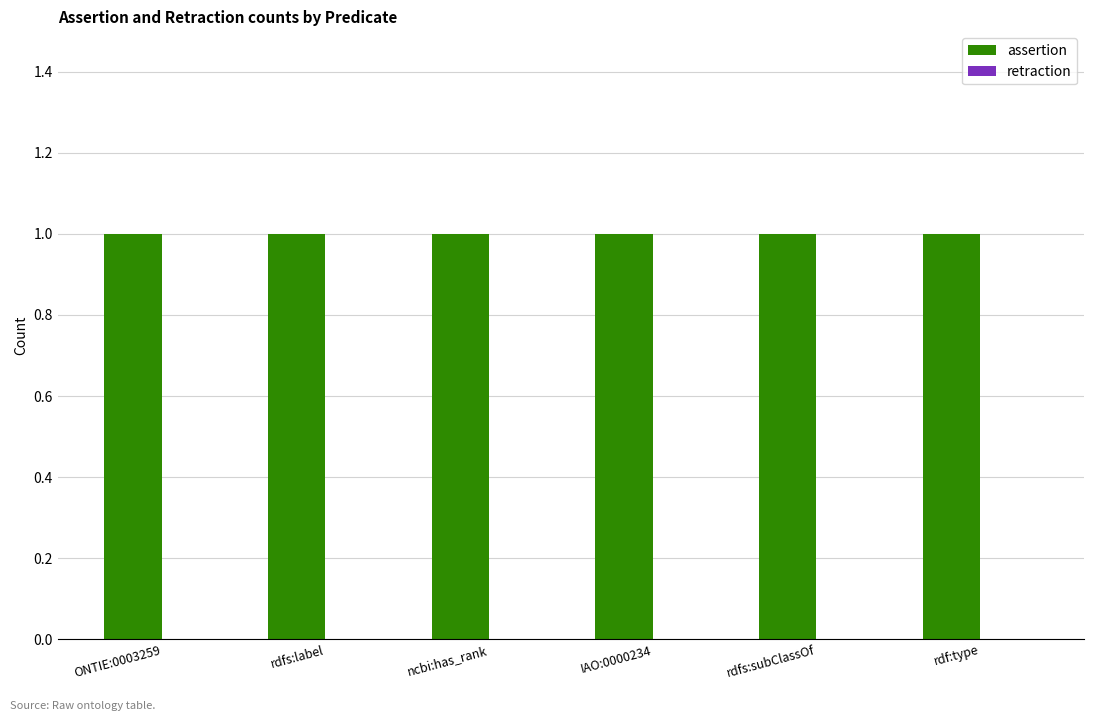

How many groups of bars are there?

6